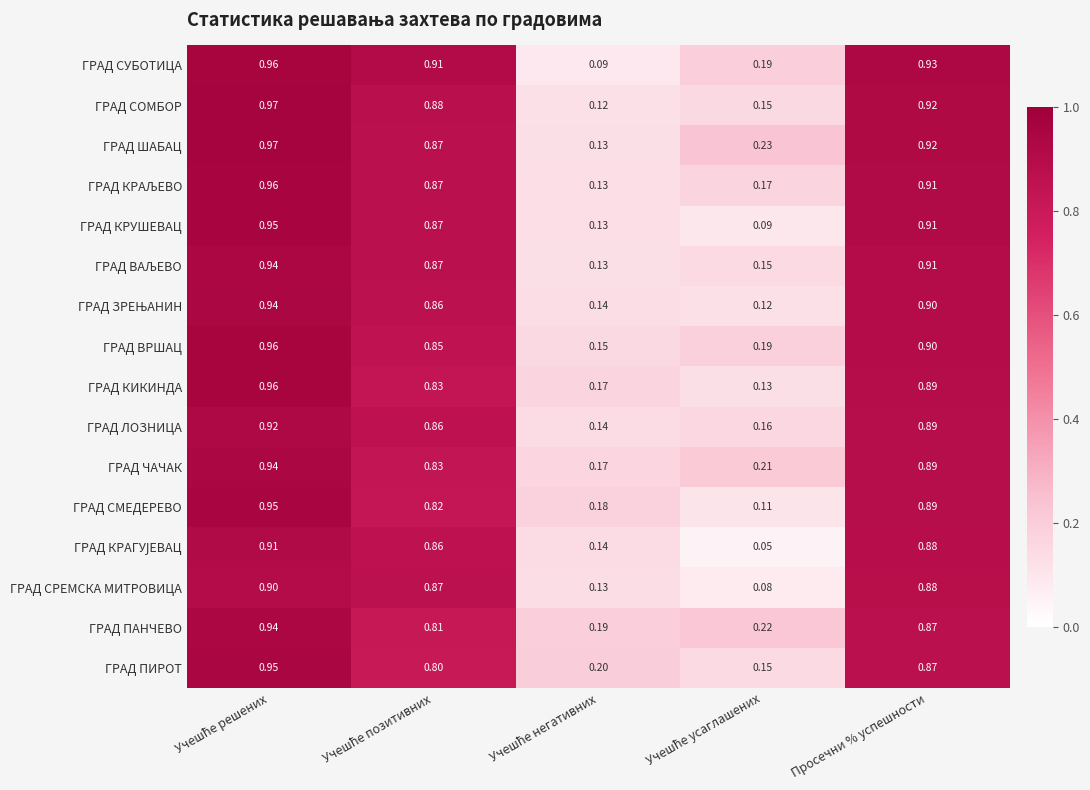

Which series has the largest range (max minus min)?

ГРАД СУБОТИЦА